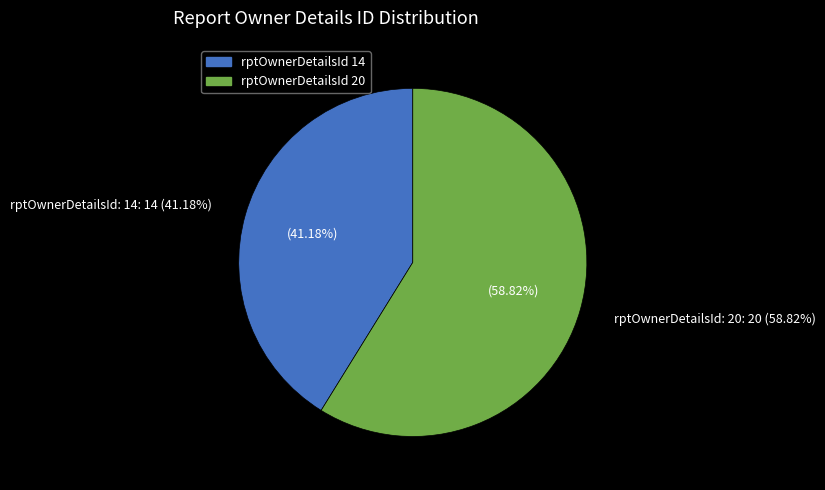

What percentage is the 20 slice, to the nearest percent?

59%